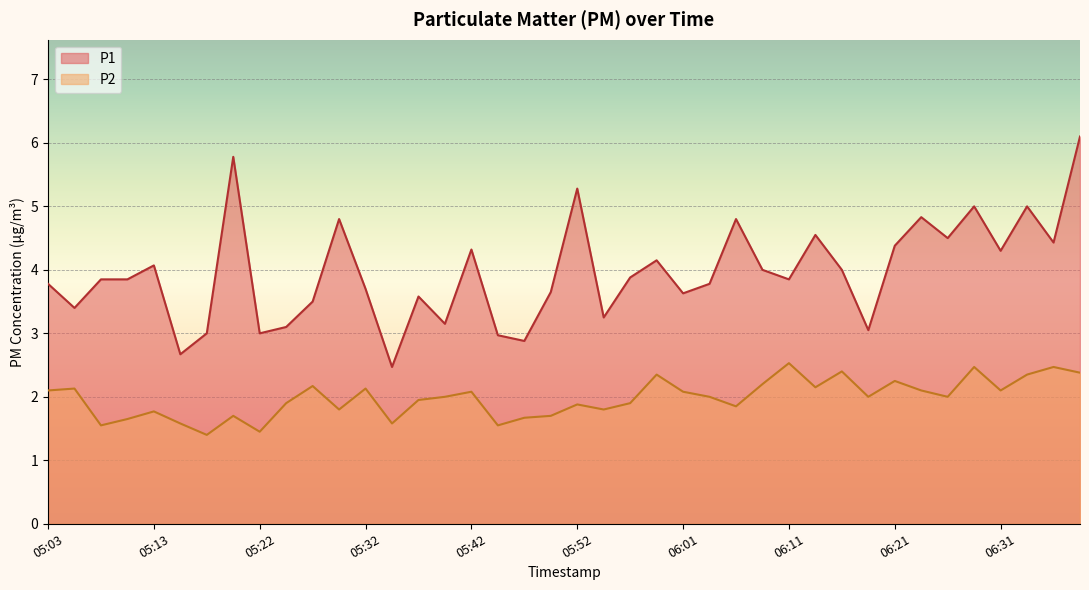

What position from the left is 05:44?

18